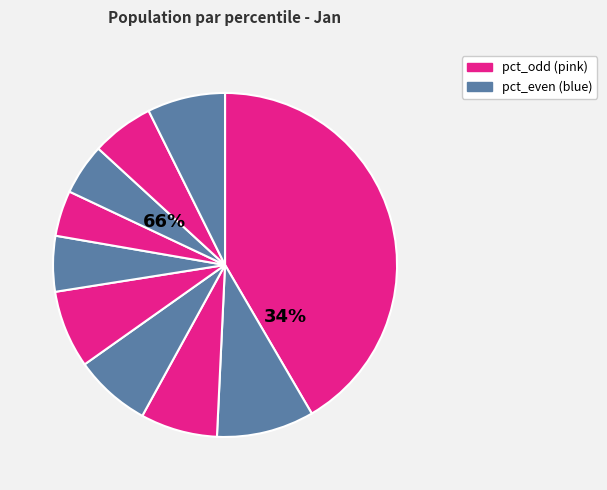

How many segments does this pie chart have?

10